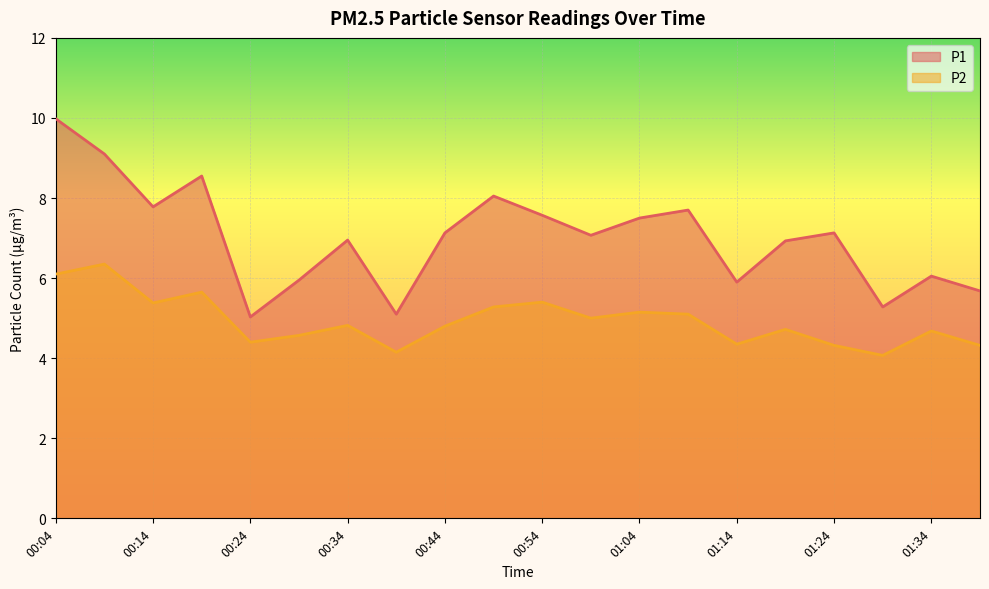

The P1 series shows 7.6 at 00:54. True or false?

True